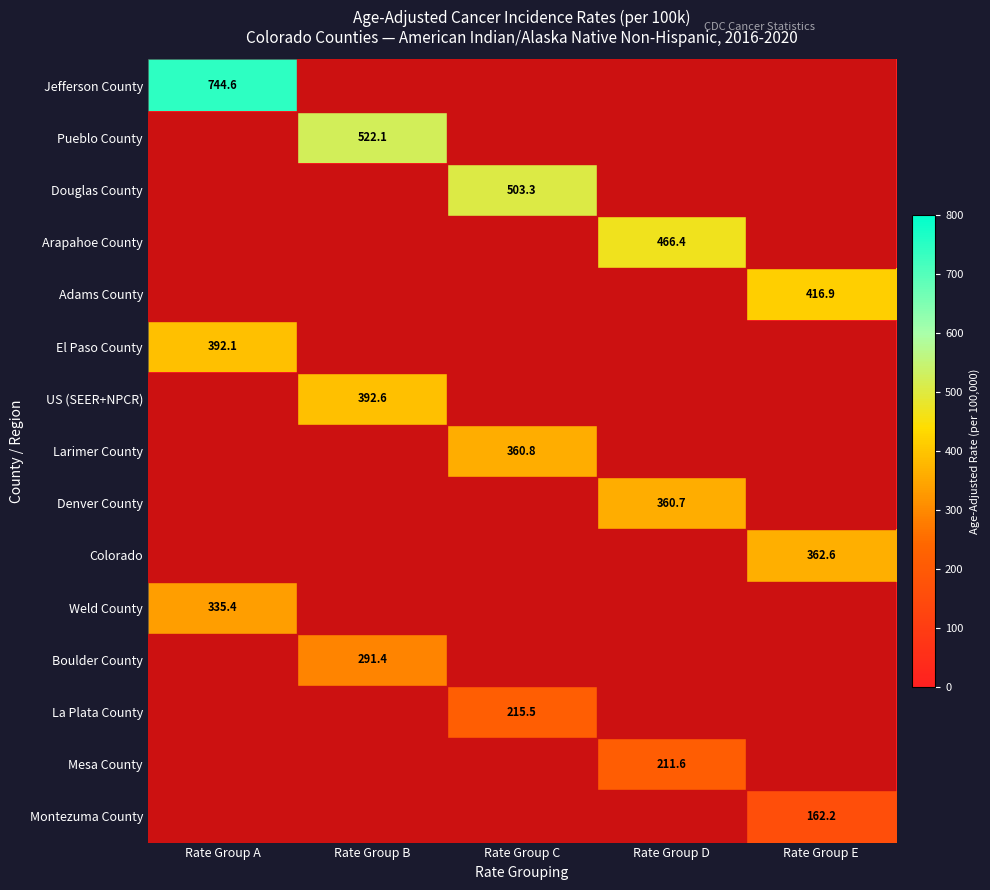

The US (SEER+NPCR) series shows 392.6 at Rate Group B. True or false?

True